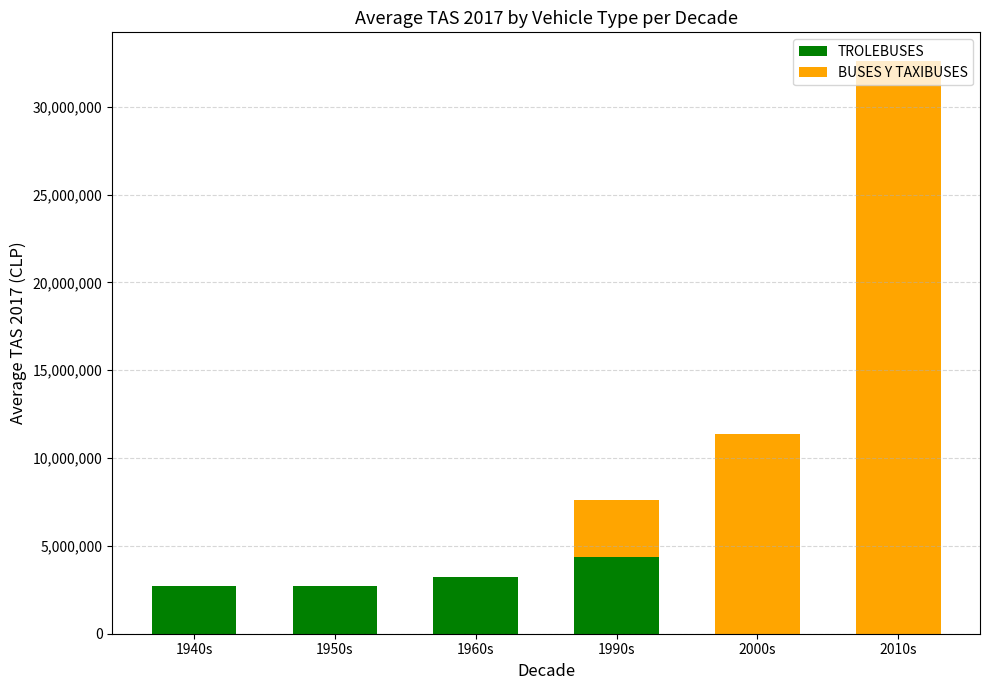

Count the number of data series in this chart.

2